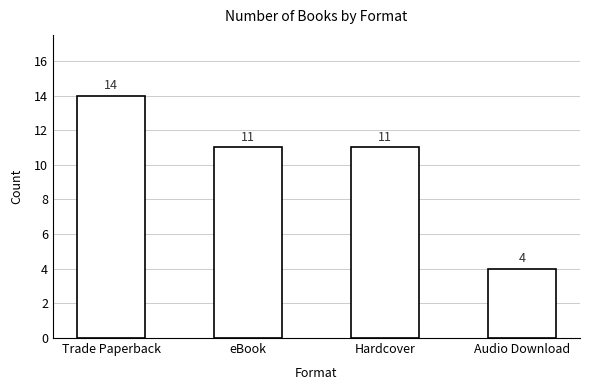

Reading left to right, transcribe all the data shown in this chart.

14	11	11	4